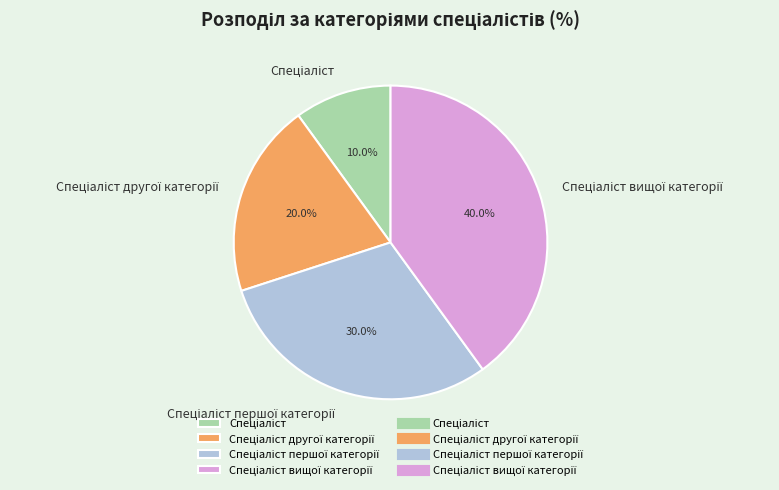

To the nearest percent, what is the average slice percentage?

25%